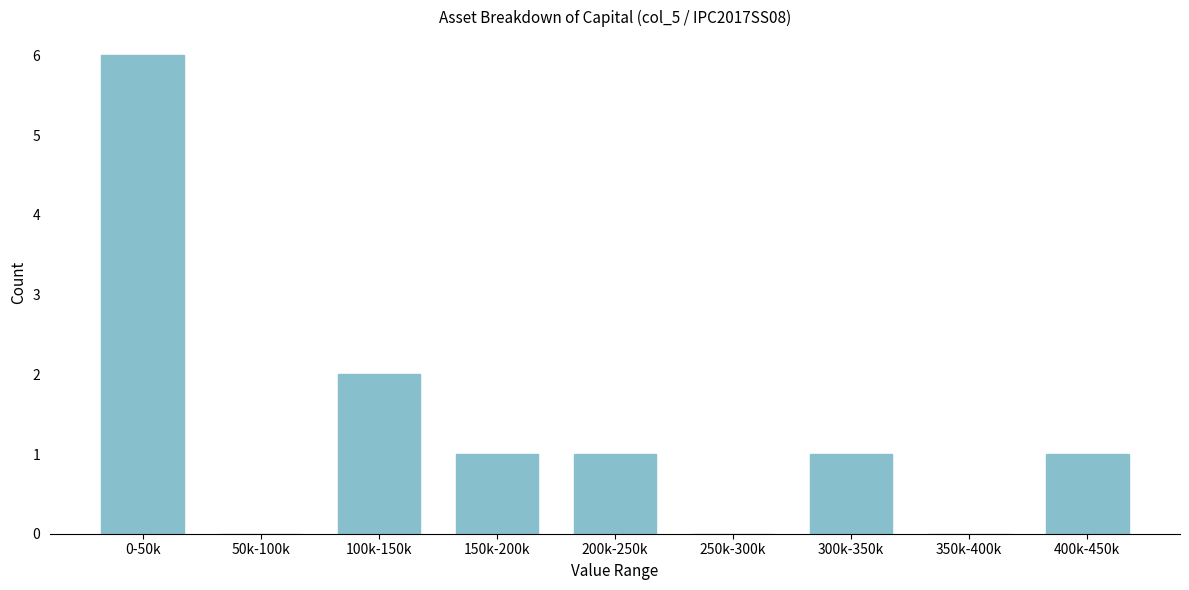

Reading left to right, extract all data points from this chart.

0-50k=6	50k-100k=0	100k-150k=2	150k-200k=1	200k-250k=1	250k-300k=0	300k-350k=1	350k-400k=0	400k-450k=1